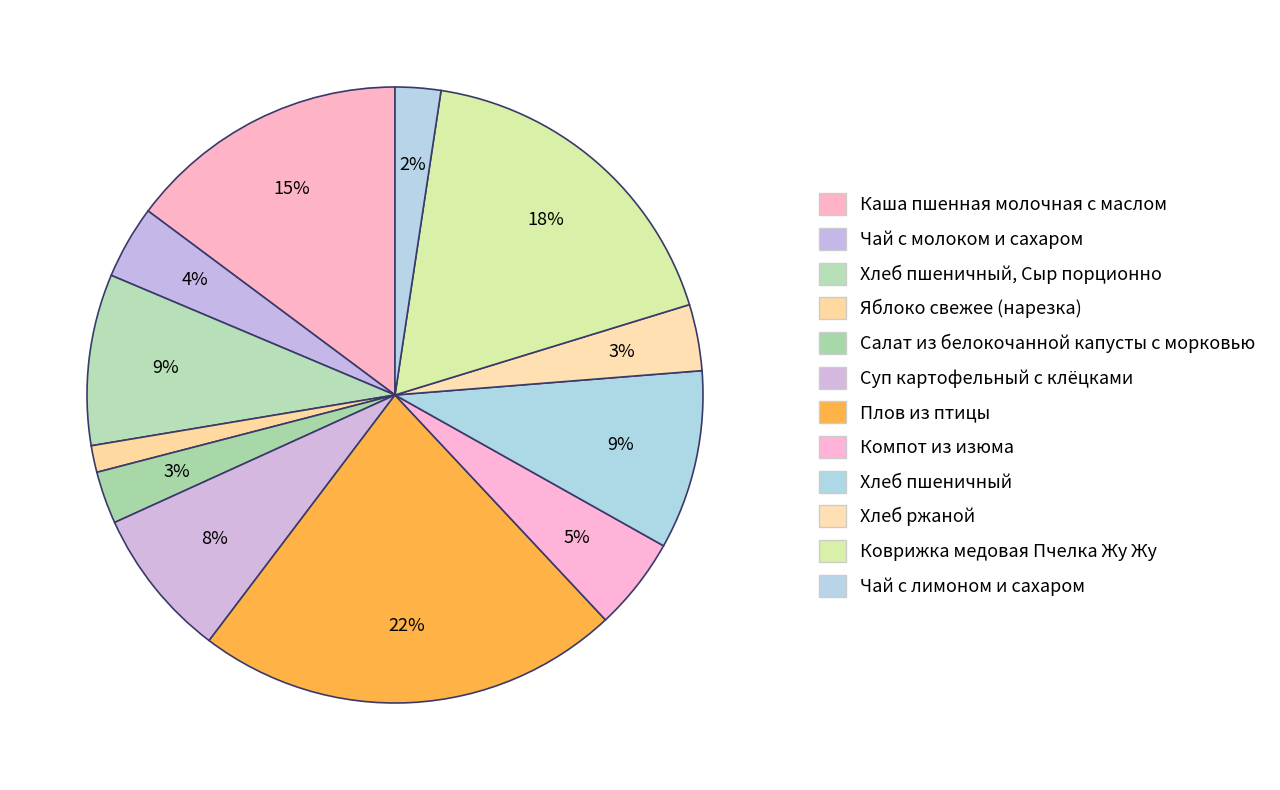

What is the largest slice in the pie chart?

Плов из птицы